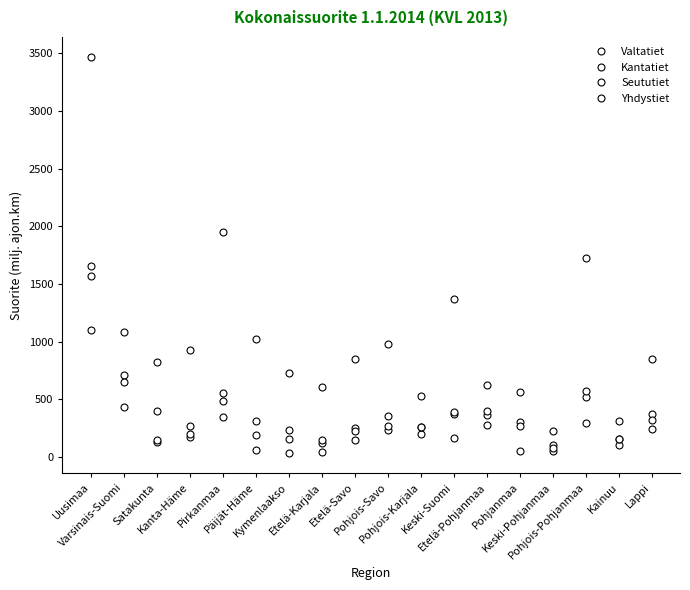

How many lines are shown in the chart?

4